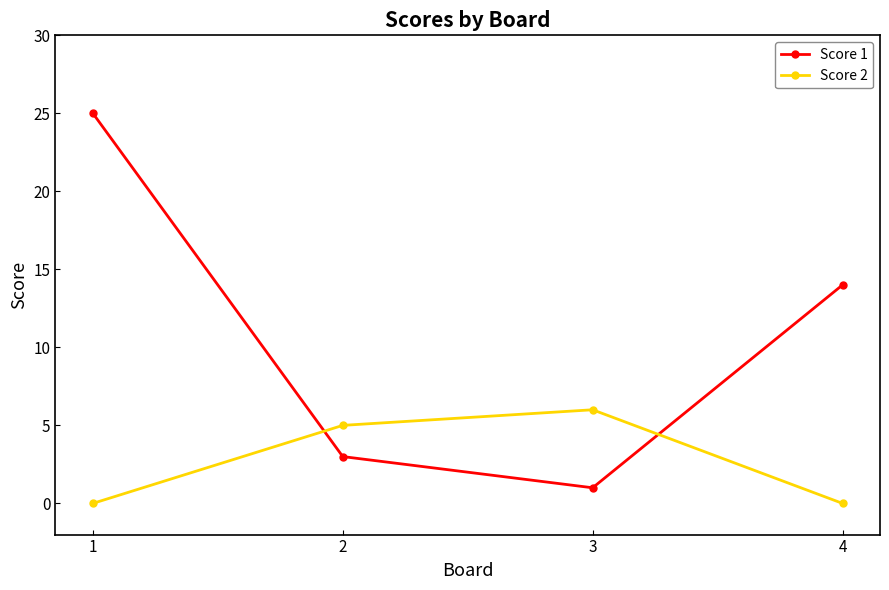

List the series in order of their overall mean, lowest first.

Score 2, Score 1